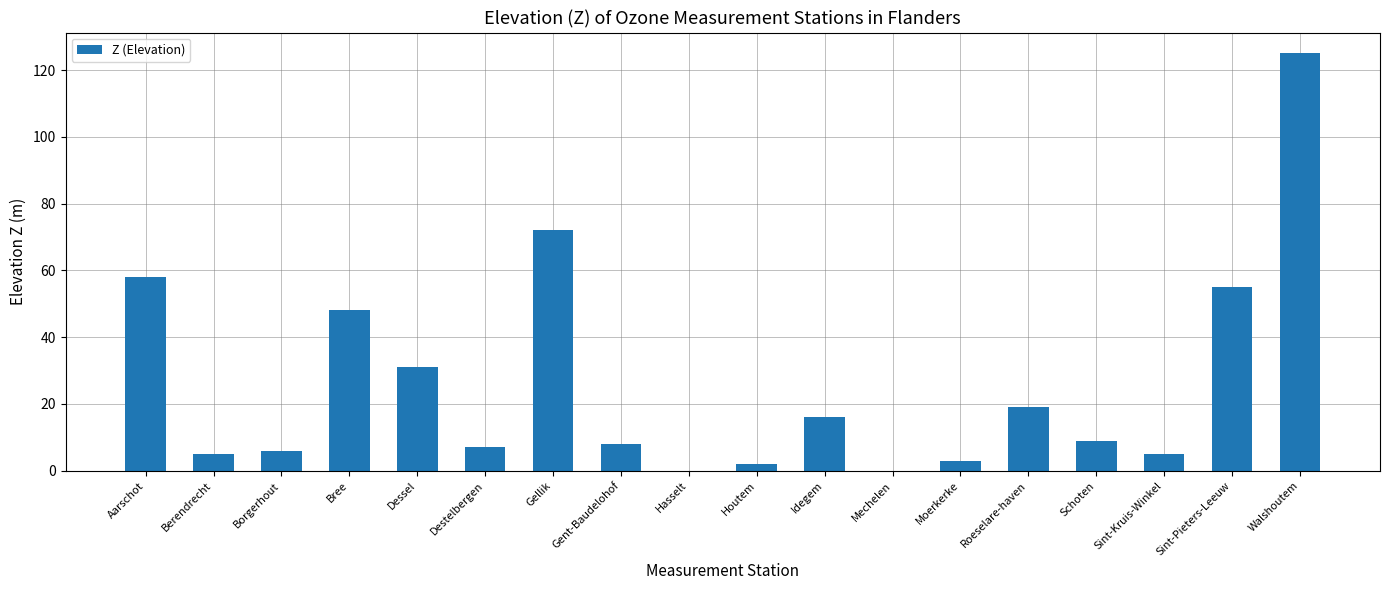

What is the sum of all values?

469